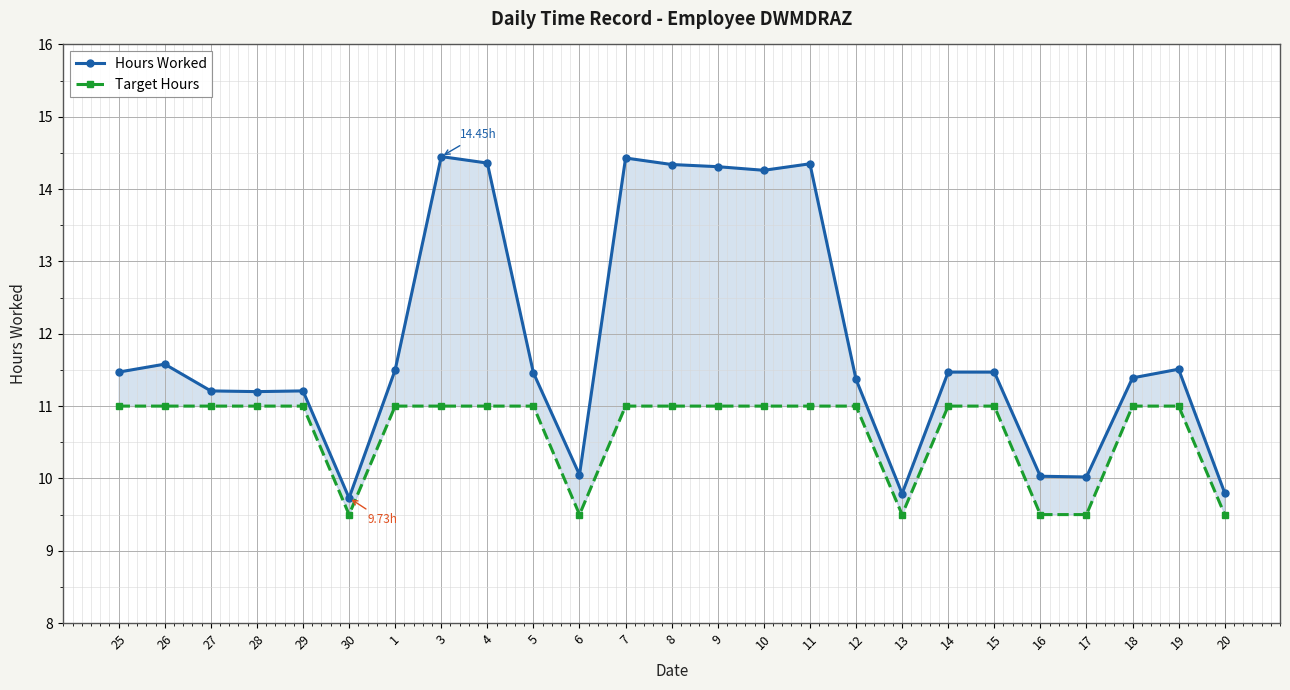

What is the label of the 16th point from the right?

5